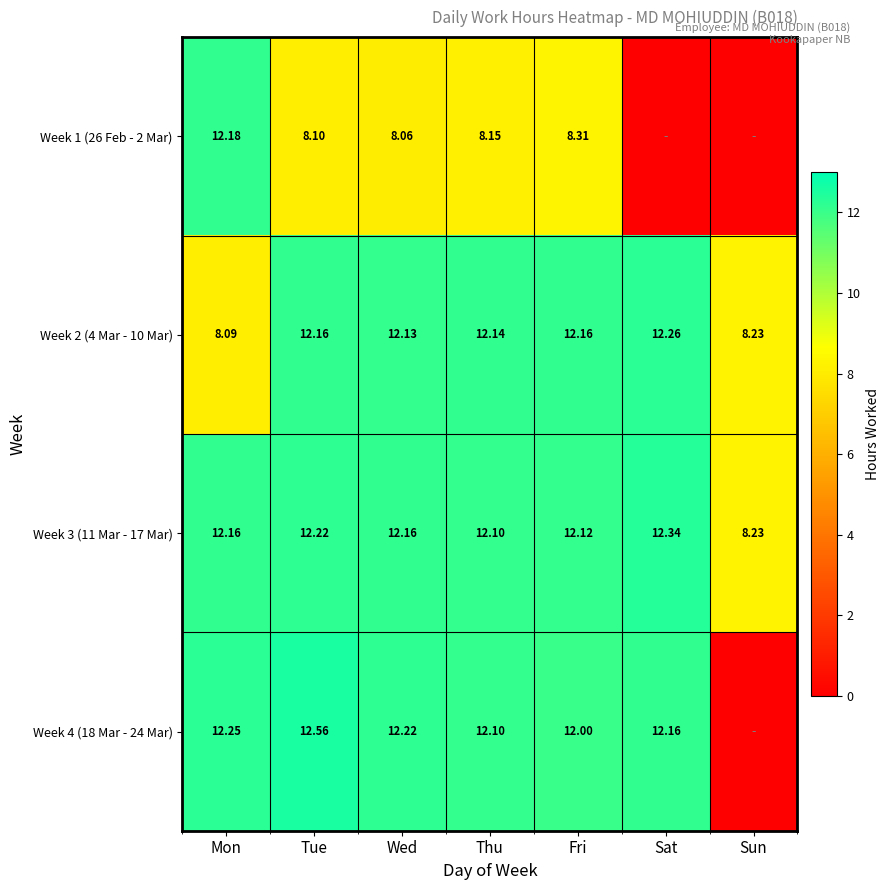

What is the sum of the Week 4 (18 Mar - 24 Mar) values at Tue and Sat?

24.7